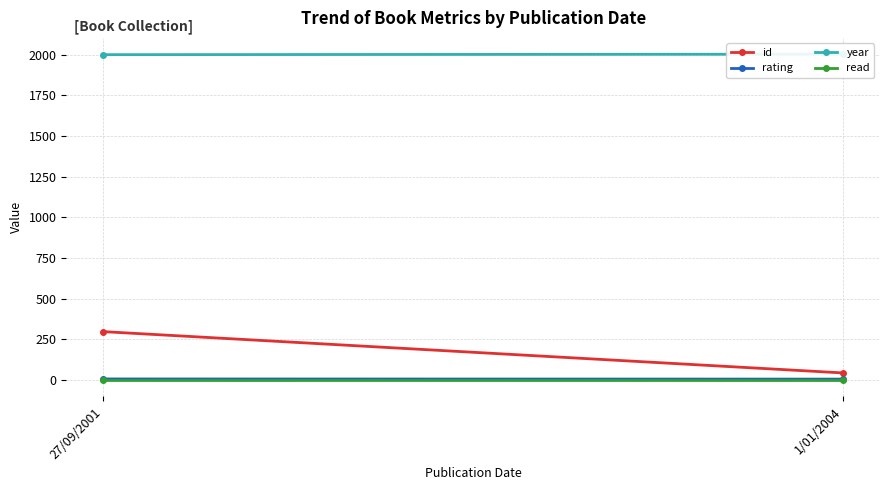

What is the average value of the id series?

171